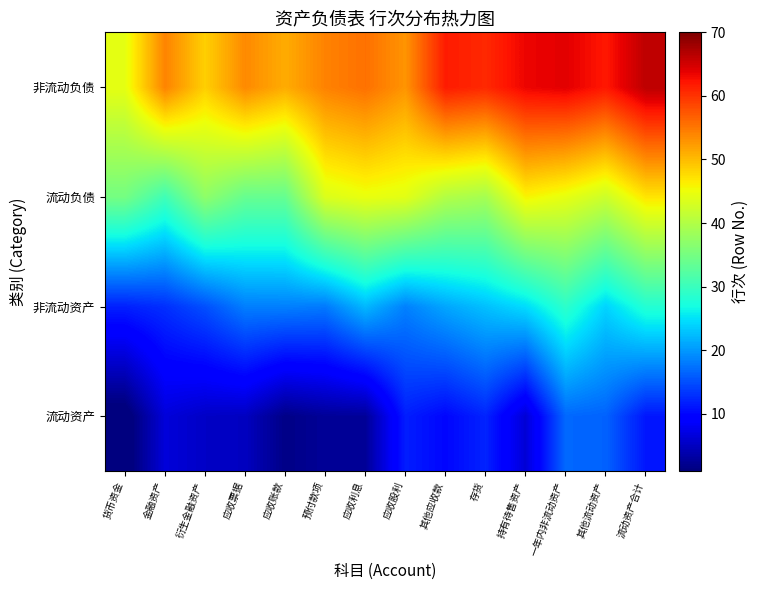

Reading left to right, list all the values displayed in this chart.

流动资产: 货币资金=-0.3	金融资产=6.5	衍生金融资产=5.3	应收票据=5.0	应收账款=1.6	预付款项=2.6	应收利息=2.6	应收股利=11.7	其他应收款=10.0	存货=12.1	持有待售资产=6.2	一年内非流动资产=16.7	其他流动资产=16.3	流动资产合计=11.1
非流动资产: 货币资金=11.8	金融资产=12.8	衍生金融资产=15.0	应收票据=18.2	应收账款=18.3	预付款项=17.9	应收利息=22.1	应收股利=18.4	其他应收款=20.9	存货=22.7	持有待售资产=24.6	一年内非流动资产=28.9	其他流动资产=24.0	流动资产合计=28.1
流动负债: 货币资金=34.9	金融资产=30.5	衍生金融资产=37.1	应收票据=33.7	应收账款=33.7	预付款项=43.5	应收利息=44.7	应收股利=44.1	其他应收款=40.0	存货=39.0	持有待售资产=45.8	一年内非流动资产=44.4	其他流动资产=42.2	流动资产合计=47.0
非流动负债: 货币资金=44.3	金融资产=54.1	衍生金融资产=48.6	应收票据=53.6	应收账款=51.1	预付款项=54.2	应收利息=55.5	应收股利=52.8	其他应收款=61.7	存货=60.8	持有待售资产=63.4	一年内非流动资产=63.9	其他流动资产=62.0	流动资产合计=66.2